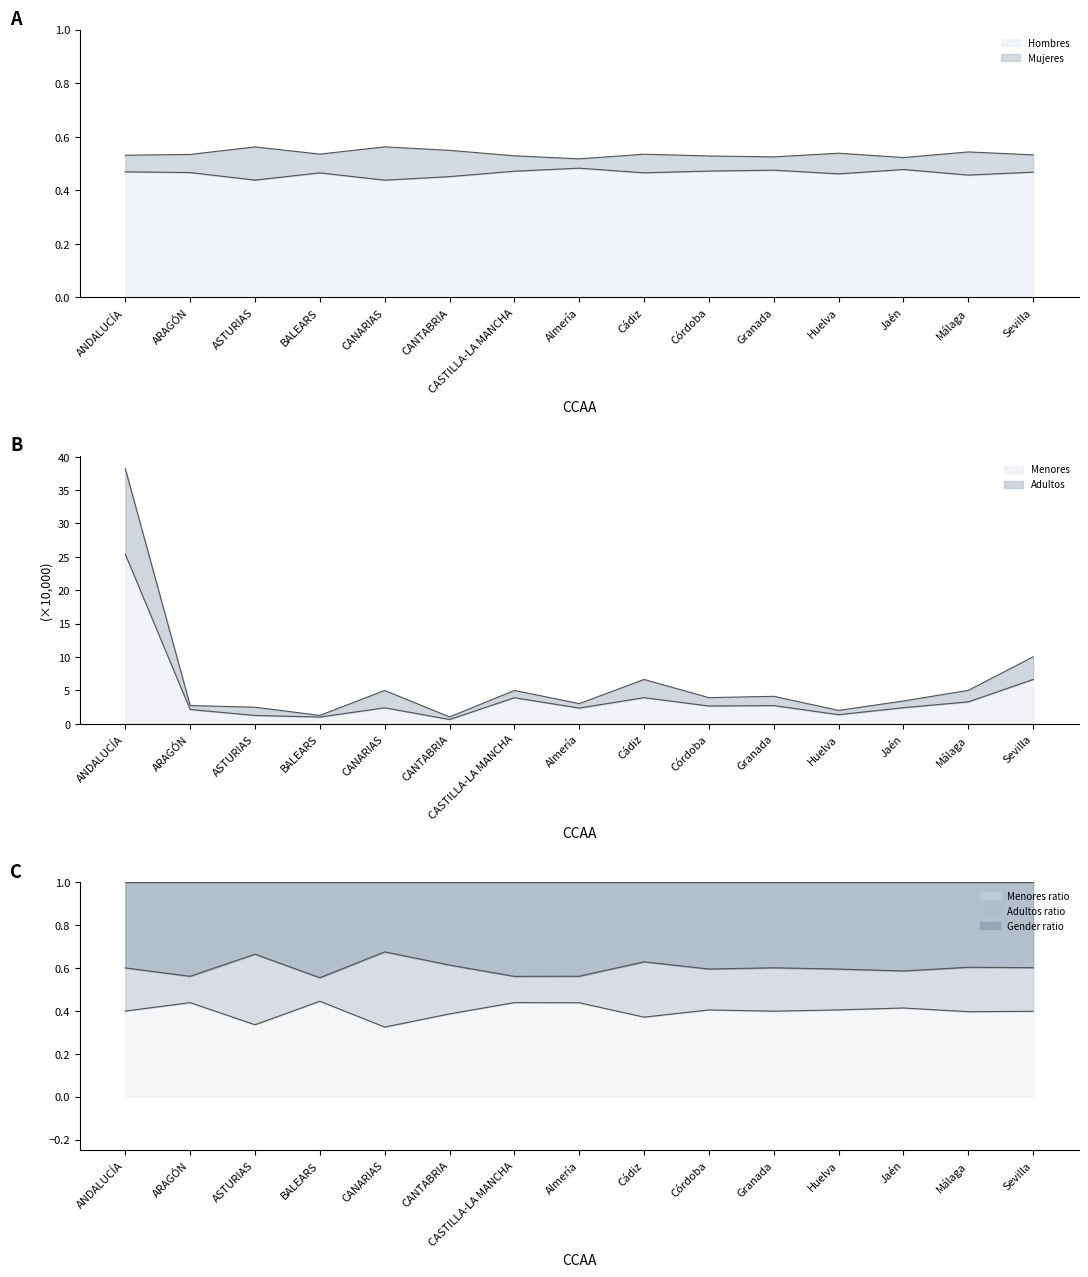

True or false: Hombres and Mujeres cross at least once.

False